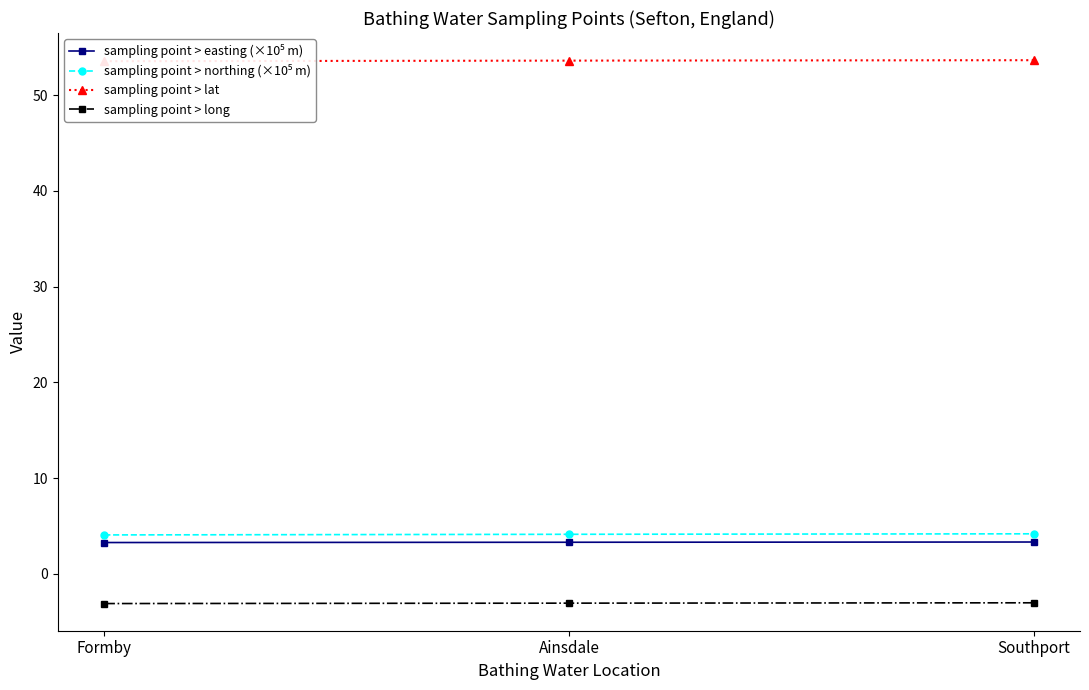

What is the label of the 2nd point from the left?

Ainsdale